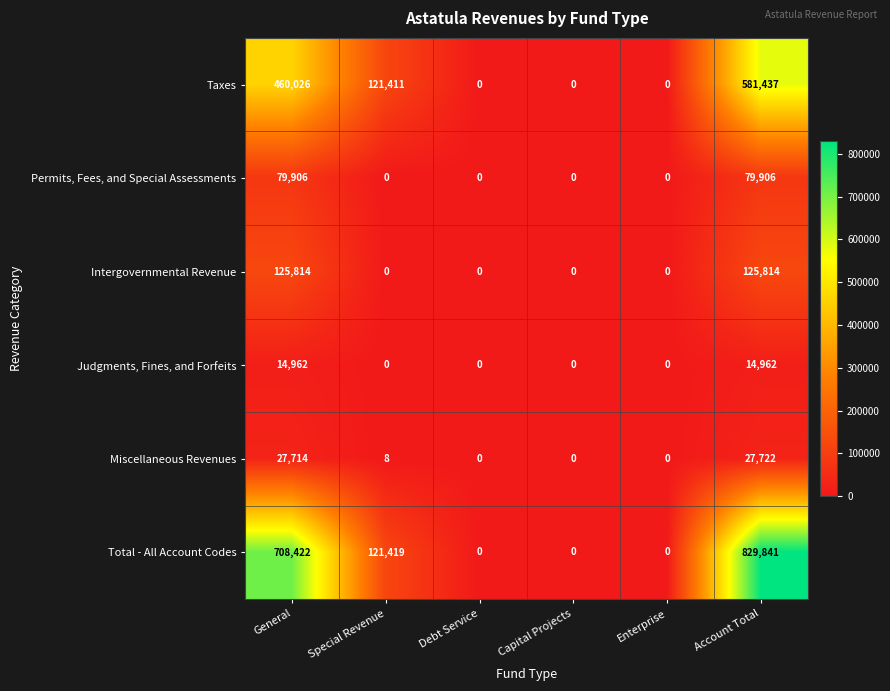

Count the number of data series in this chart.

6